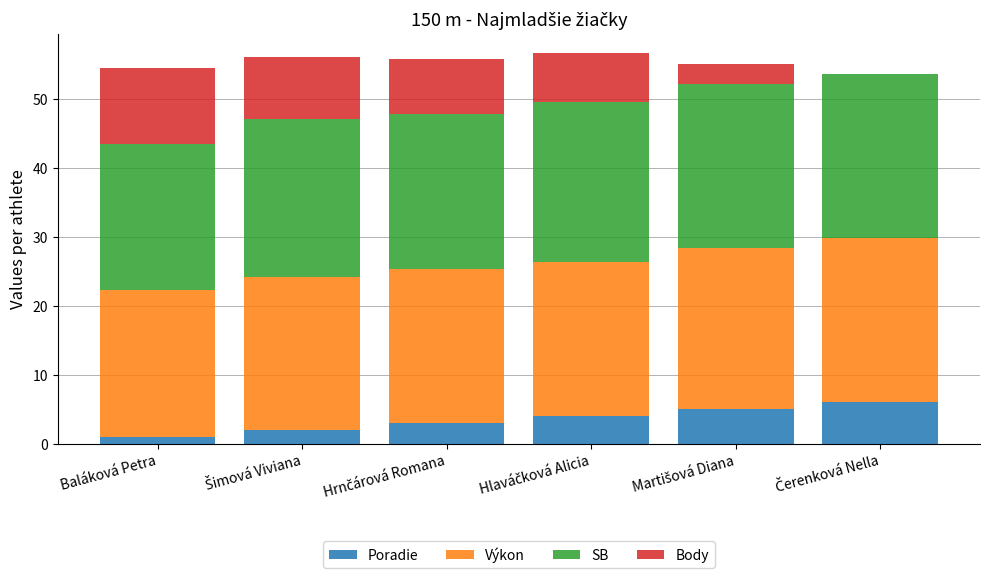

Count the number of categories in the chart.

6